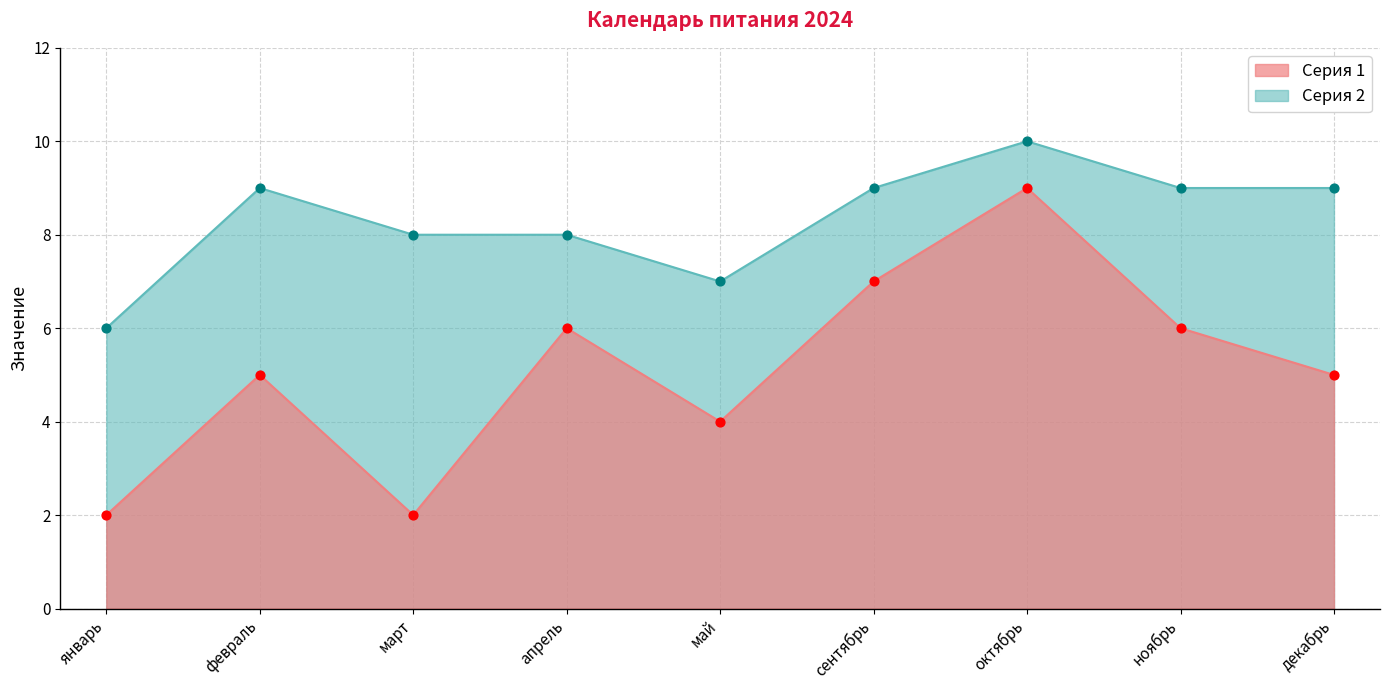

What are all the series names shown in the legend?

Серия 1, Серия 2